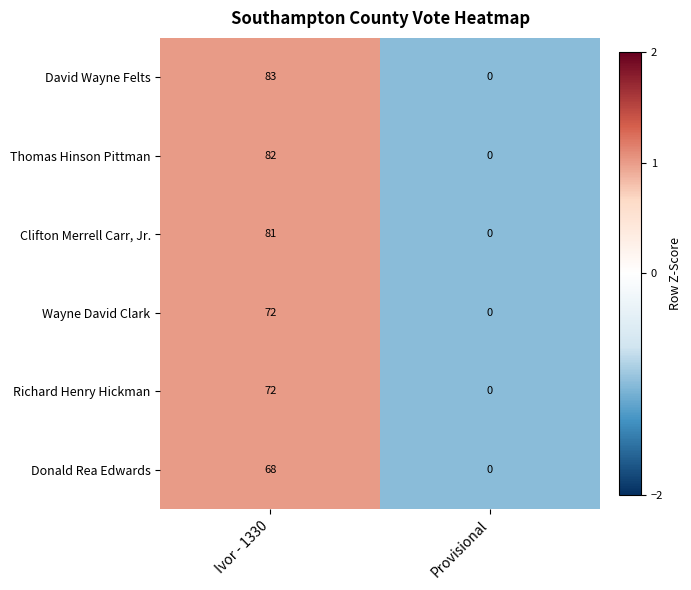

Which series has the largest total across all categories?

David Wayne Felts